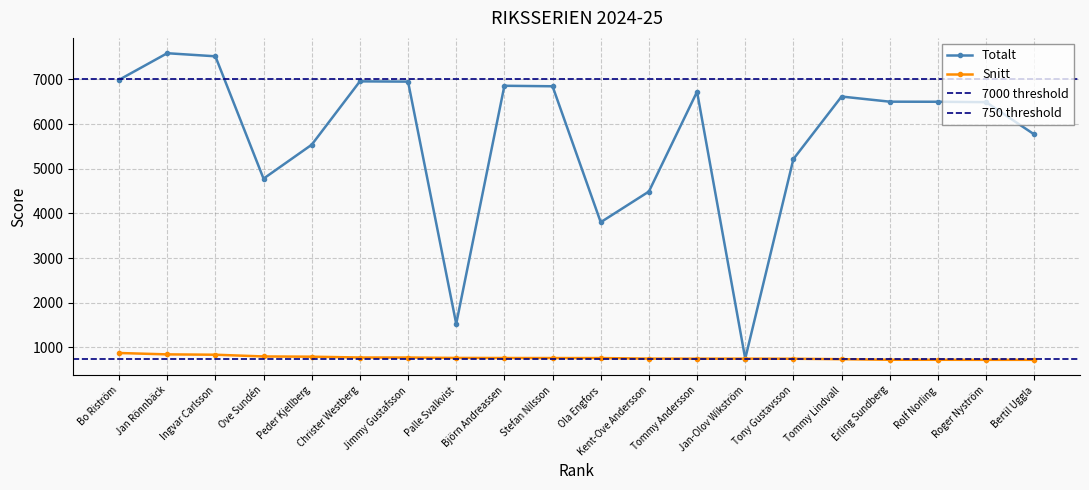

At which category does Totalt reach its first local peak?

Jan Rönnbäck